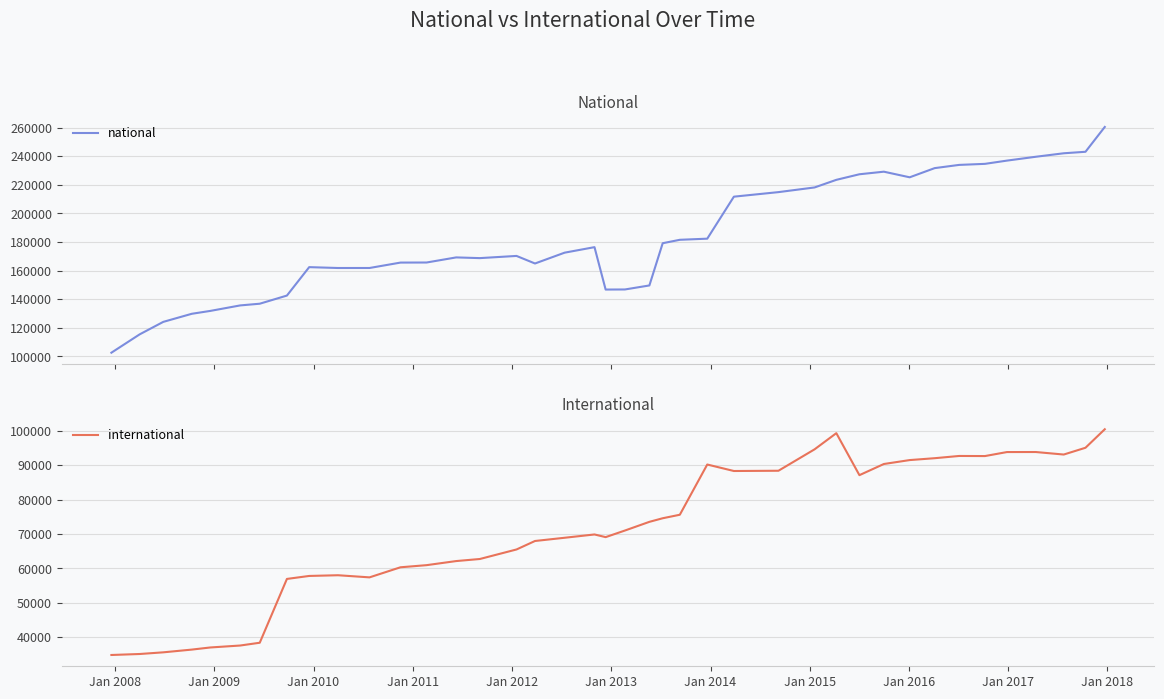

How many categories are shown in the chart?

40